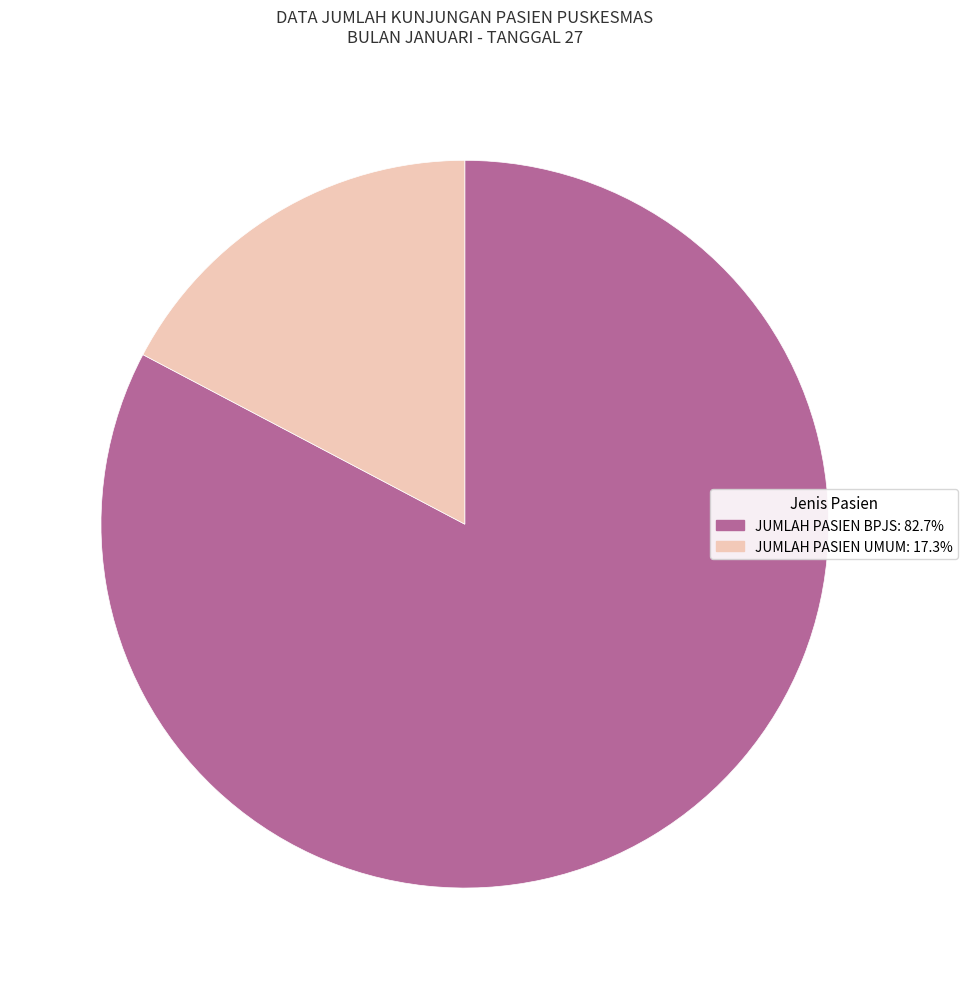

True or false: JUMLAH PASIEN UMUM accounts for 3% of the total.

False